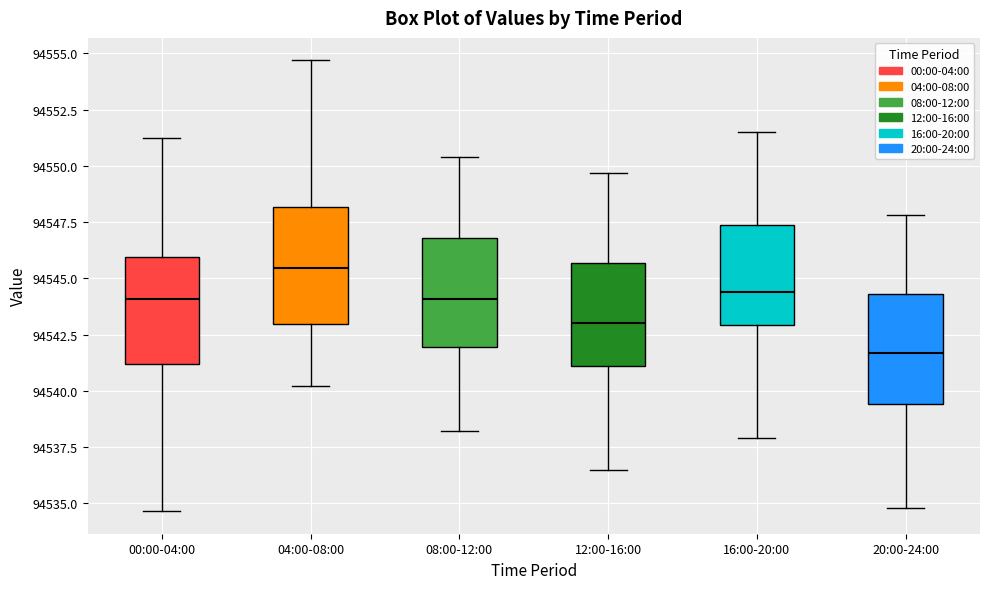

Reading left to right, read every box against the y-axis: the position of its median line, the range the box covers, and the ends of its whiskers. The values are not printed on the chart, so give them approximately, as read against the axis.

00:00-04:00: median 94544.0, box 94541.0 to 94546.0, whiskers 94534.5 to 94551.0
04:00-08:00: median 94545.5, box 94543.0 to 94548.0, whiskers 94540.0 to 94554.5
08:00-12:00: median 94544.0, box 94542.0 to 94547.0, whiskers 94538.0 to 94550.5
12:00-16:00: median 94543.0, box 94541.0 to 94545.5, whiskers 94536.5 to 94549.5
16:00-20:00: median 94544.5, box 94543.0 to 94547.5, whiskers 94538.0 to 94551.5
20:00-24:00: median 94541.5, box 94539.5 to 94544.5, whiskers 94535.0 to 94548.0